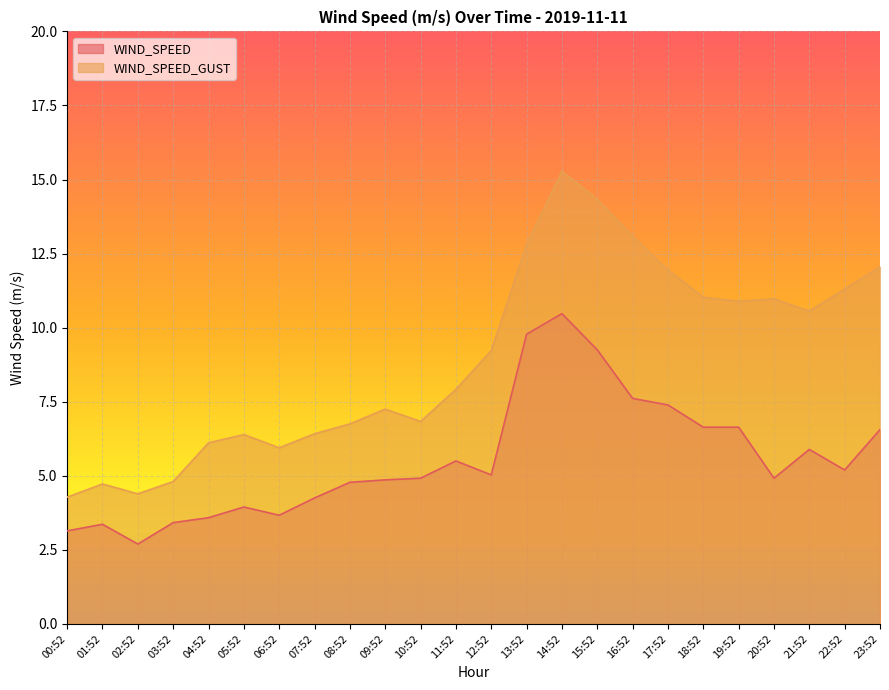

What position from the left is 07:52?

8